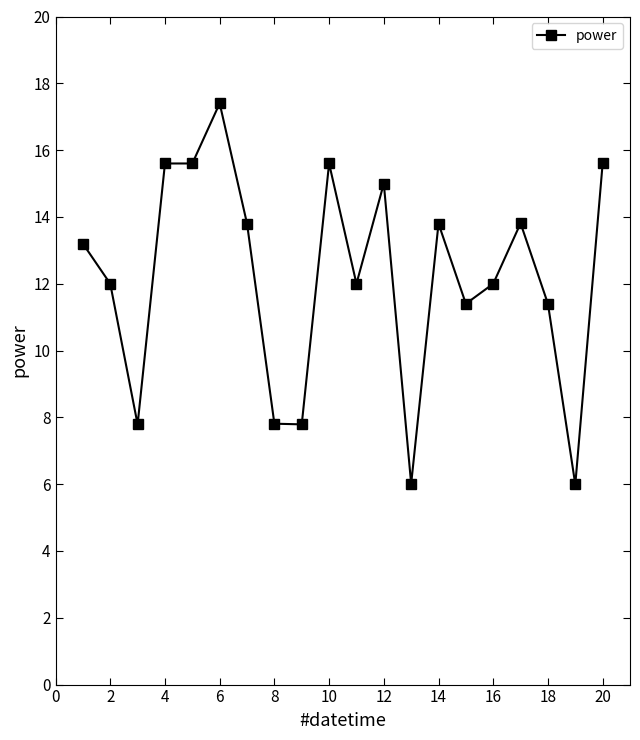

How many data points are above 13?

10